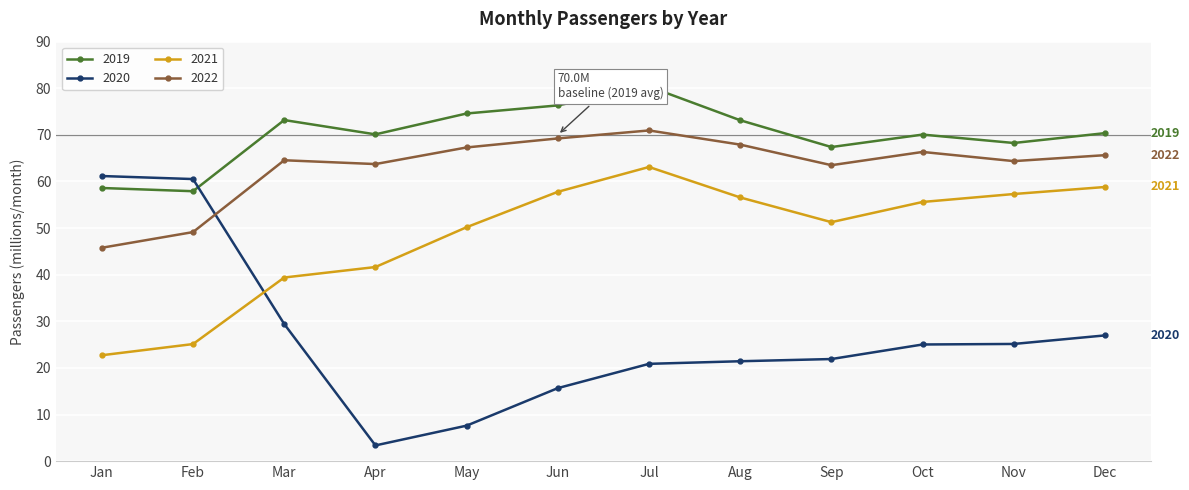

The value of 2022 at Jun is 22.2. True or false?

False